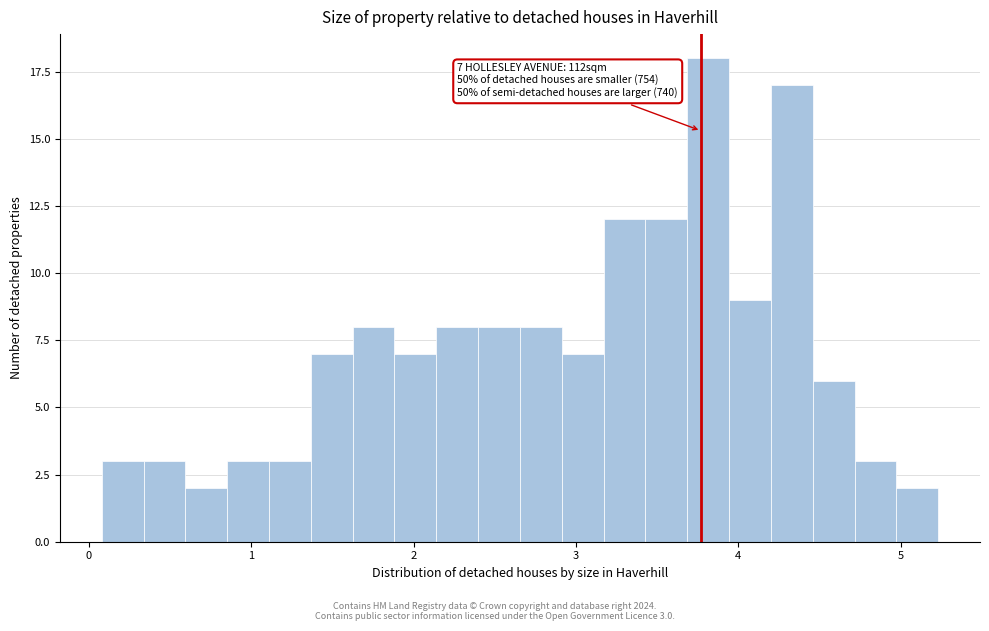

Read against the x-axis, roughly where is the centre of the tallest bar?

3.8